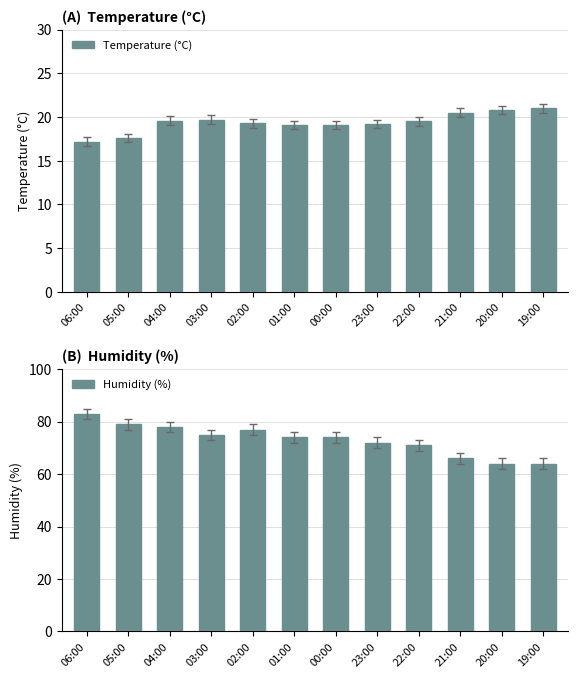

The value of Humidity (%) at 05:00 is 79.0. True or false?

True